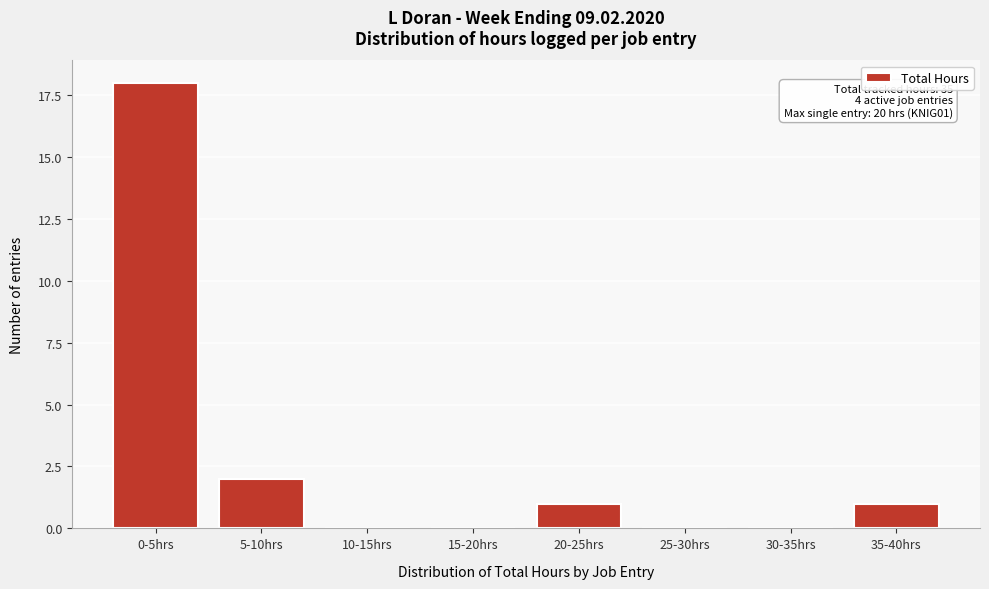

Reading left to right, list all the values displayed in this chart.

0-5hrs=18	5-10hrs=2	10-15hrs=0	15-20hrs=0	20-25hrs=1	25-30hrs=0	30-35hrs=0	35-40hrs=1